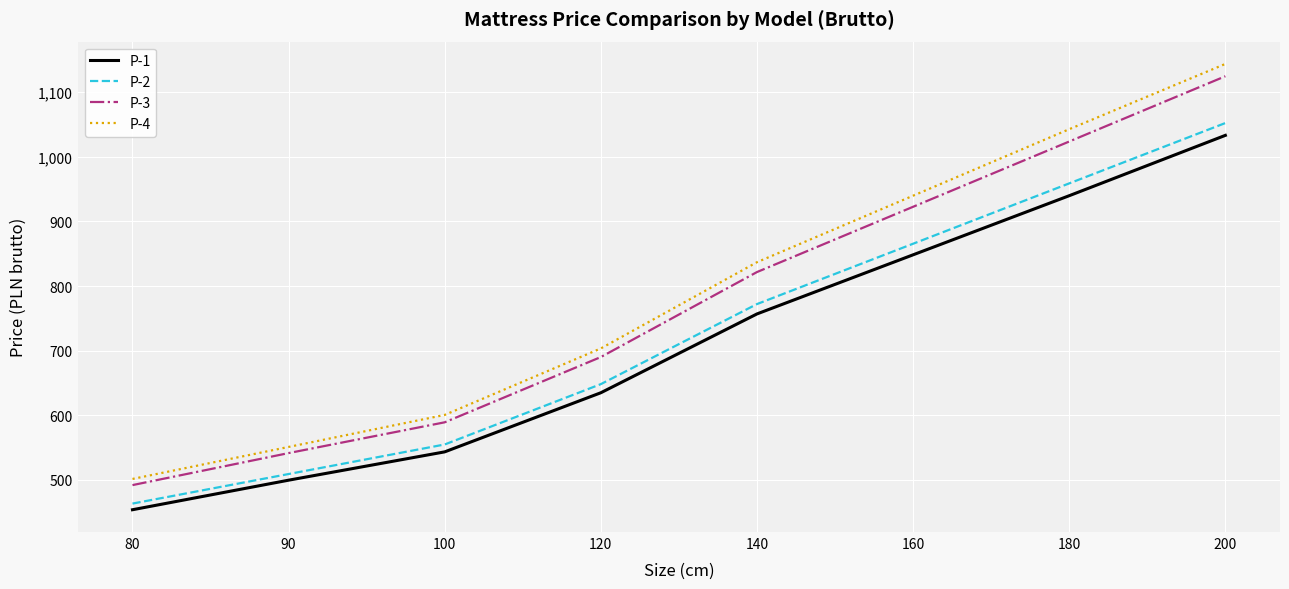

Reading left to right, what are all the values shown in this chart?

P-1: 80=453.7	90=499.5	100=543.4	120=634.9	140=756.9	160=848.4	180=939.9	200=1033.3
P-2: 80=463.3	90=509.0	100=554.8	120=648.2	140=772.1	160=865.6	180=959.0	200=1052.4
P-3: 80=491.9	90=541.4	100=589.1	120=690.2	140=821.7	160=922.7	180=1023.8	200=1124.8
P-4: 80=501.4	90=551.0	100=600.5	120=703.5	140=837.0	160=939.9	180=1042.9	200=1143.9